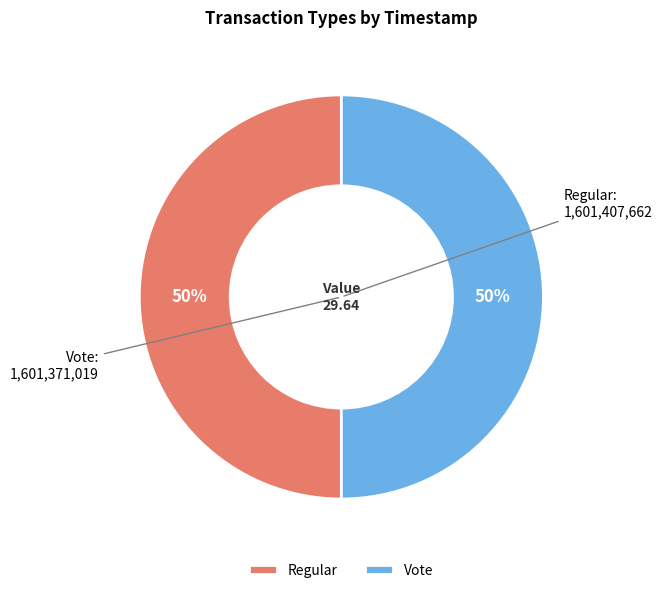

What percentage is the Vote slice, to the nearest percent?

50%